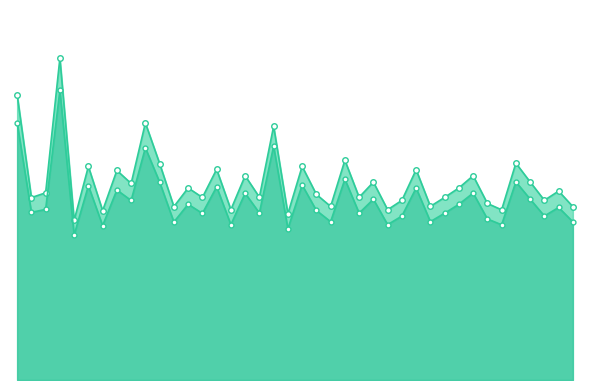

How many lines are shown in the chart?

2